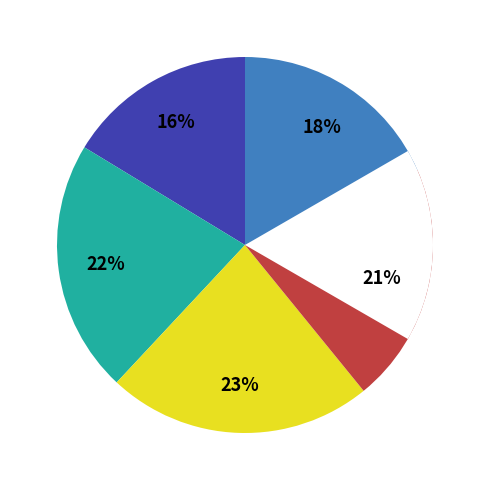

Does февраль represent more than half of the total?

No